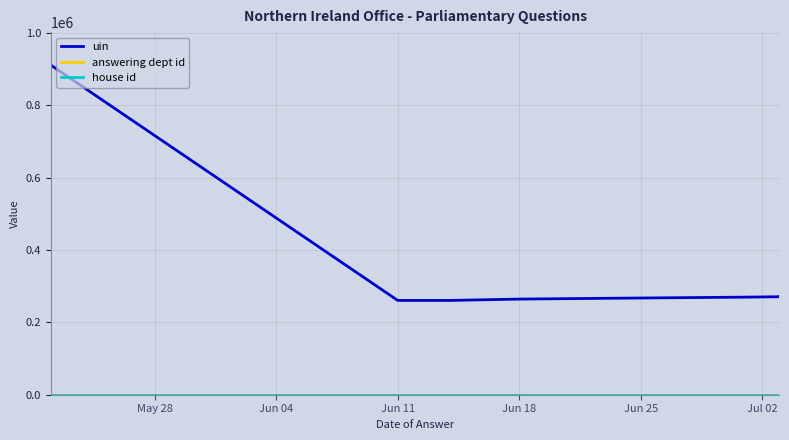

Where is house id nearest to the value 1?

May 28